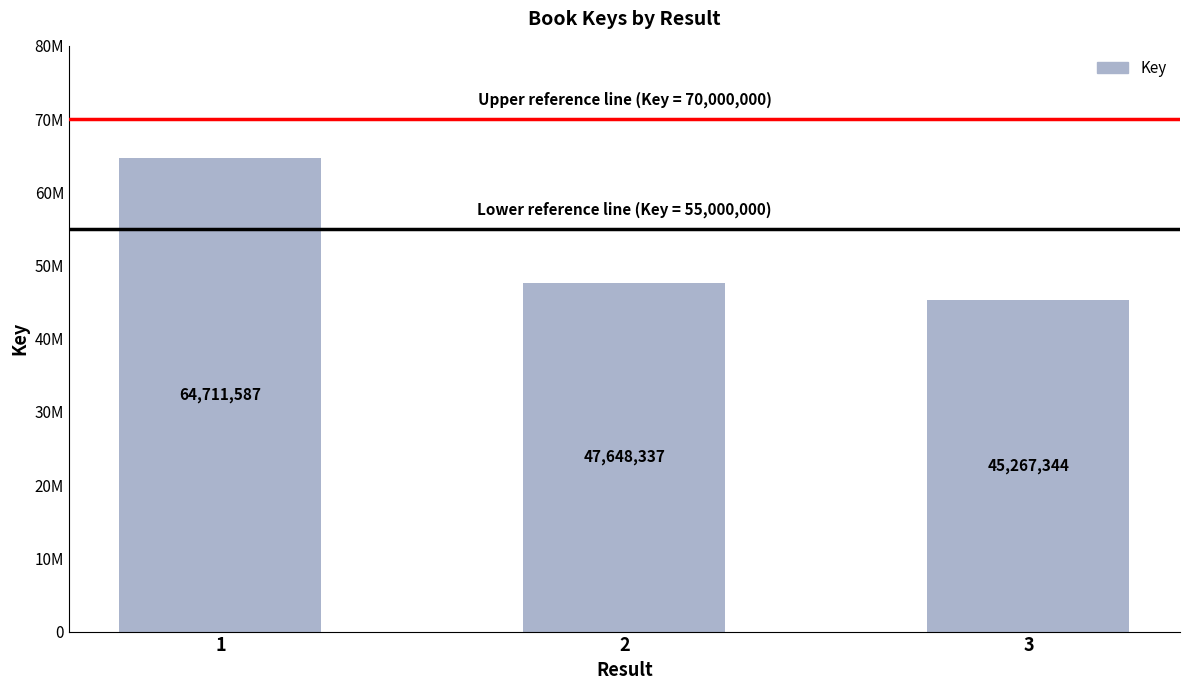

Does the chart contain any negative values?

No